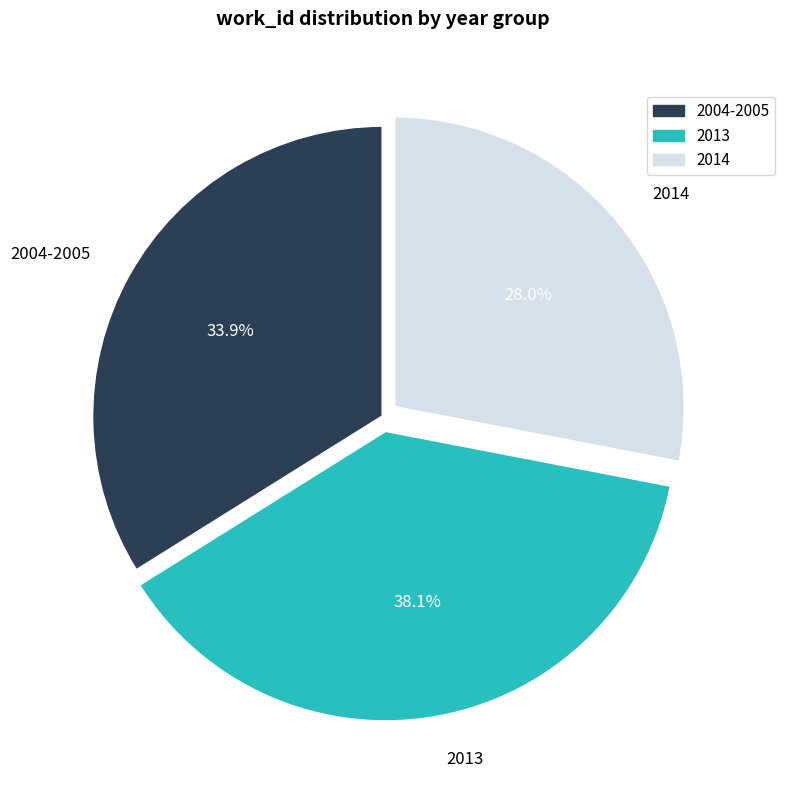

Which has a higher value, 2004-2005 or 2013?

2013